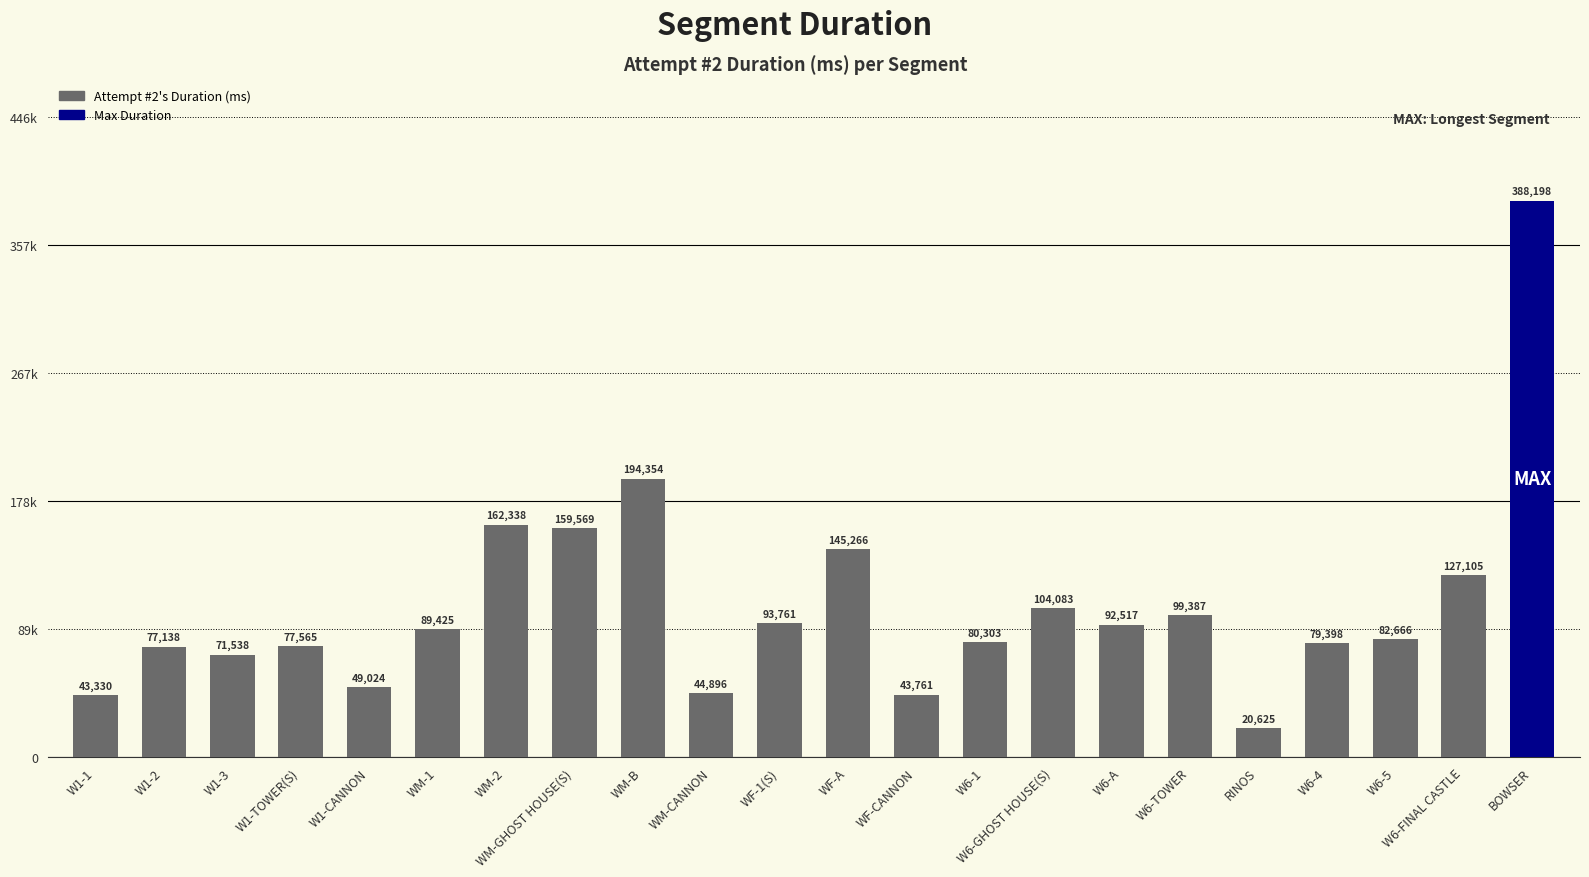

Does the chart contain any negative values?

No